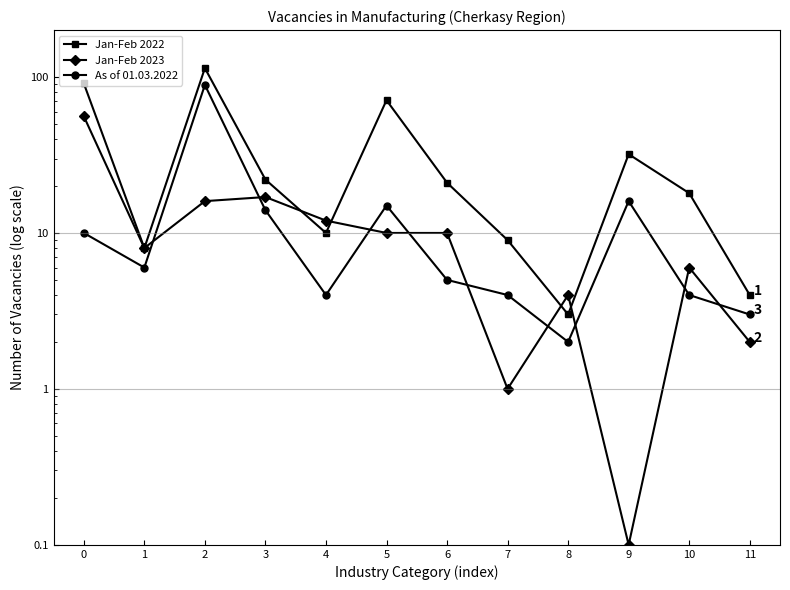

How many values in the As of 01.03.2022 series are below 6?

6